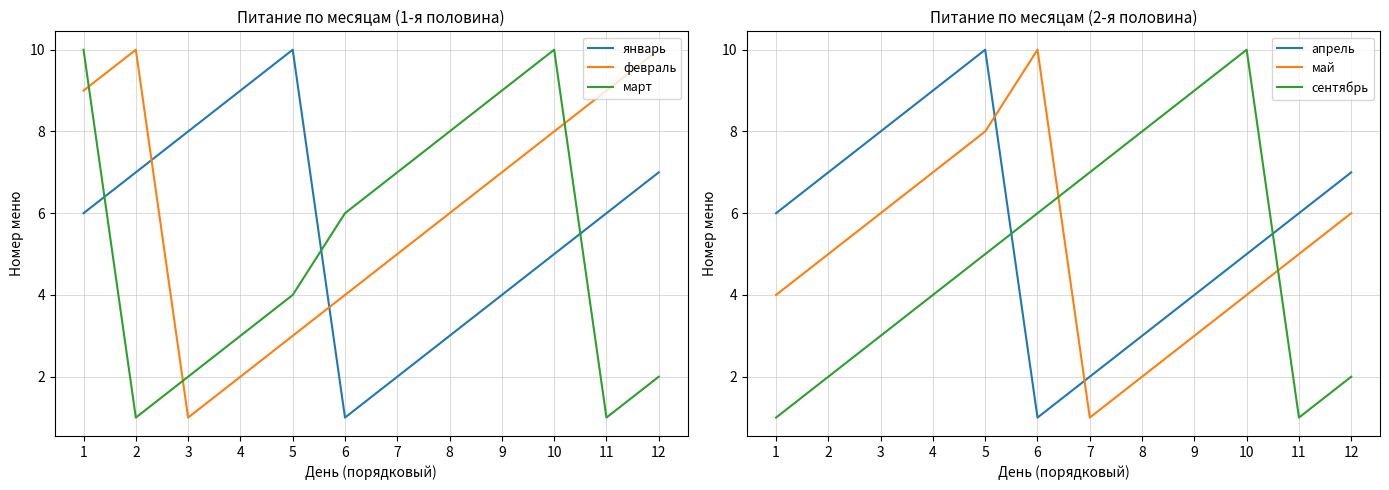

The value of сентябрь at 2 is 1. True or false?

False